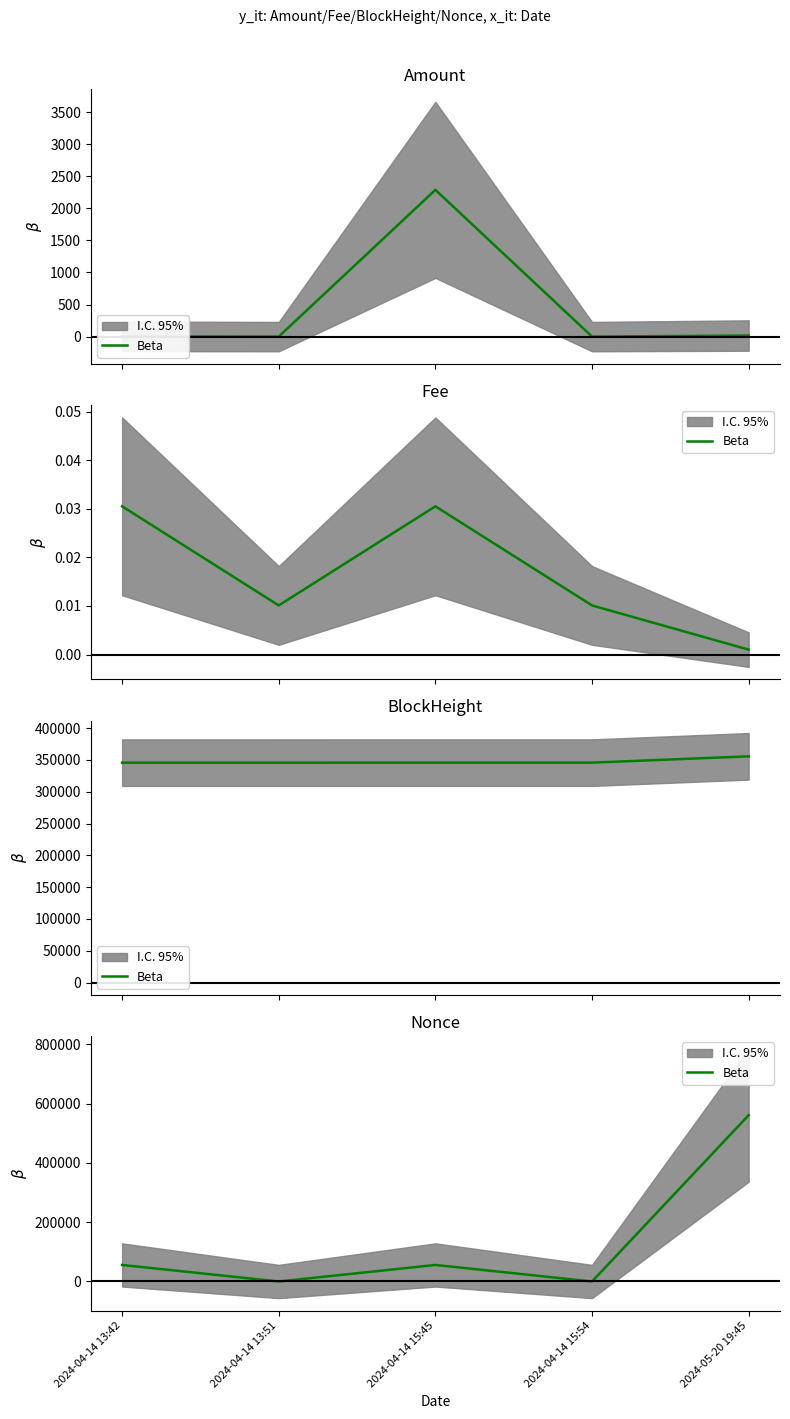

What is the difference between the values at 2024-05-20 19:45 and 2024-04-14 13:51?

561337